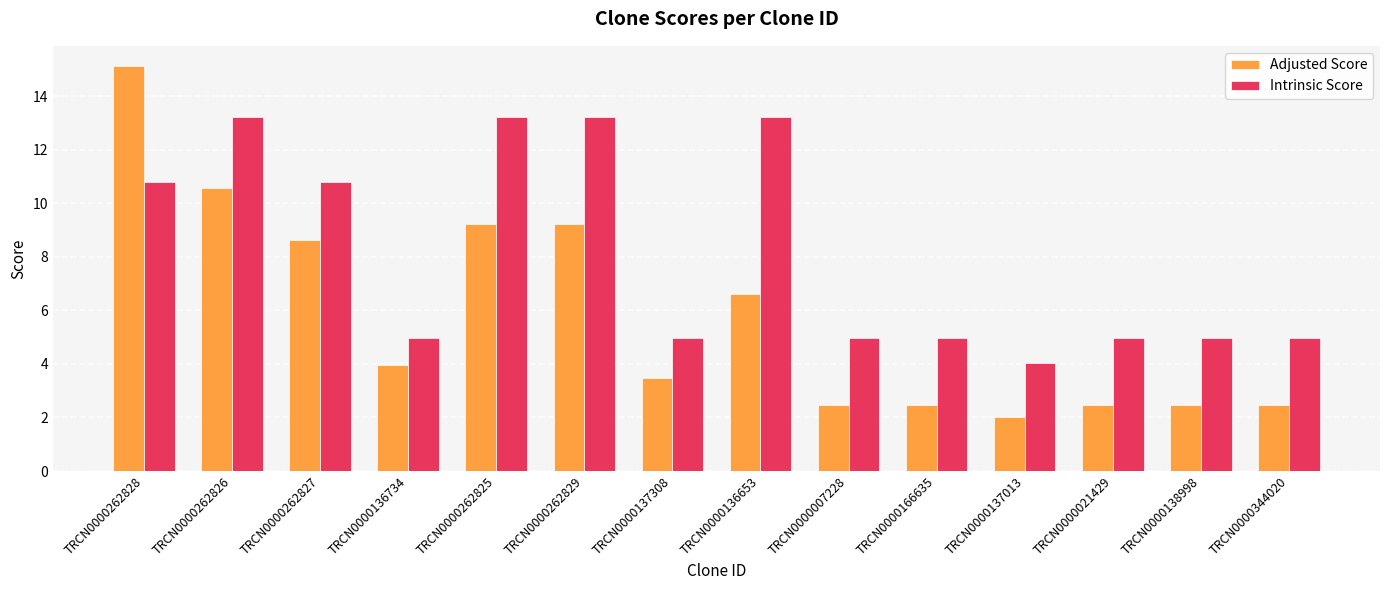

Count the number of data series in this chart.

2